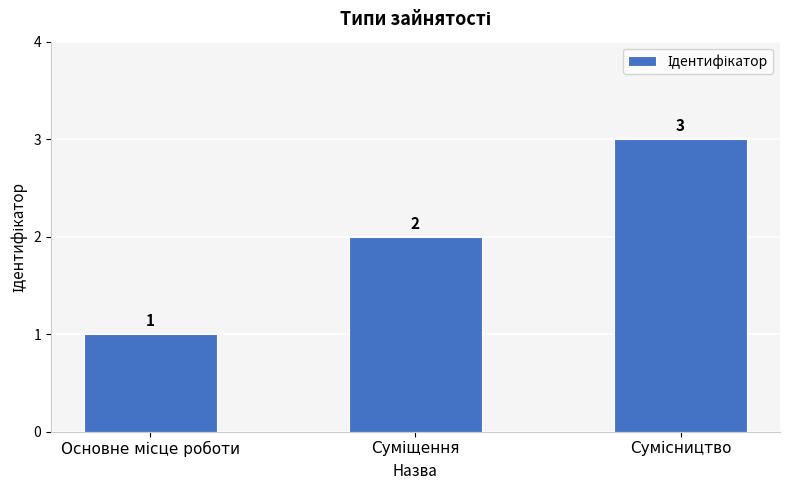

How many values are between 1 and 3?

3